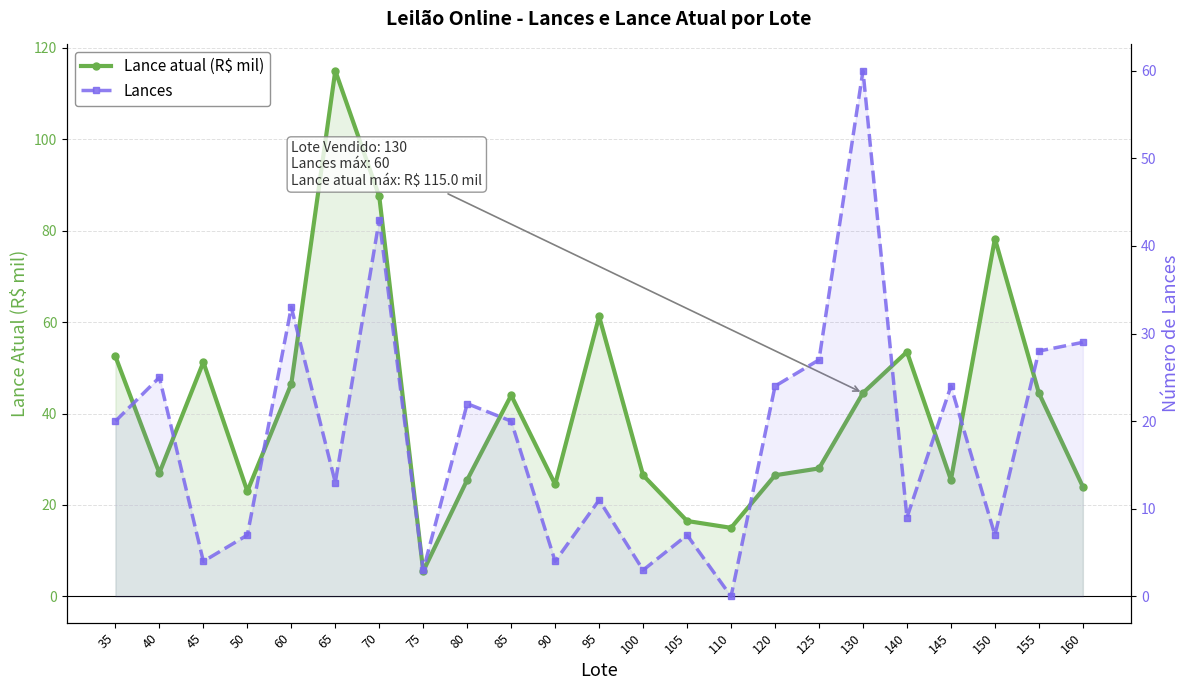

What is the sum of the Lance atual (R$ mil) values at 100 and 35?

79.0